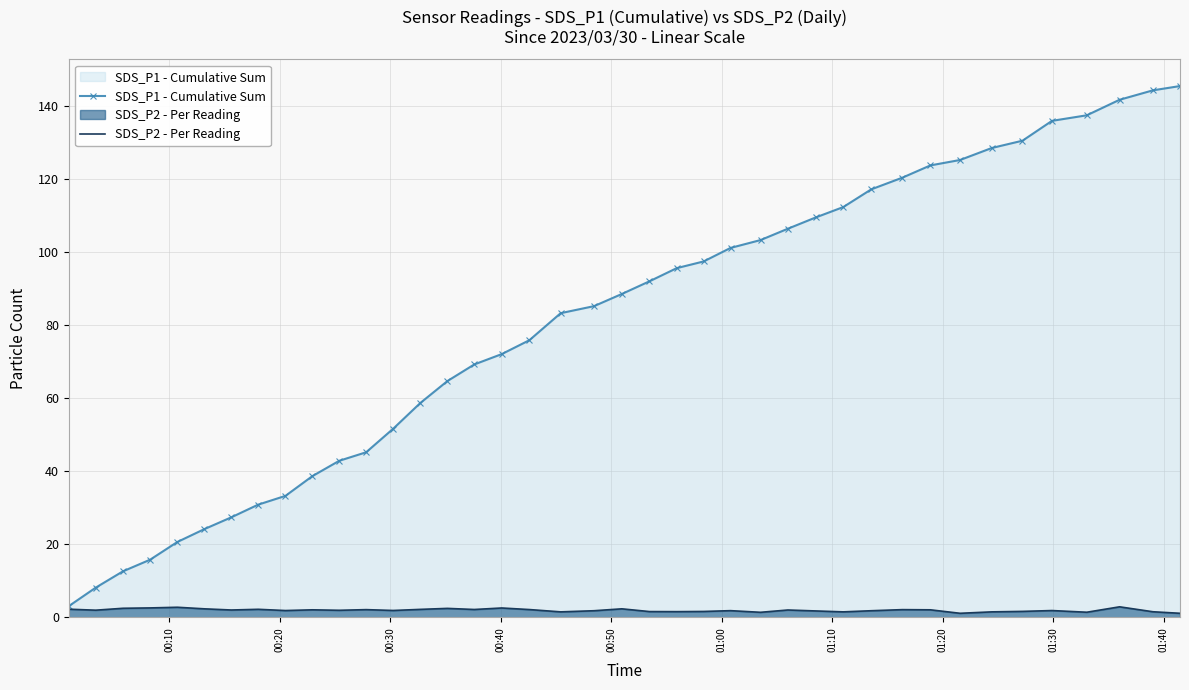

At how many categories does at least one series exceed 141?

3